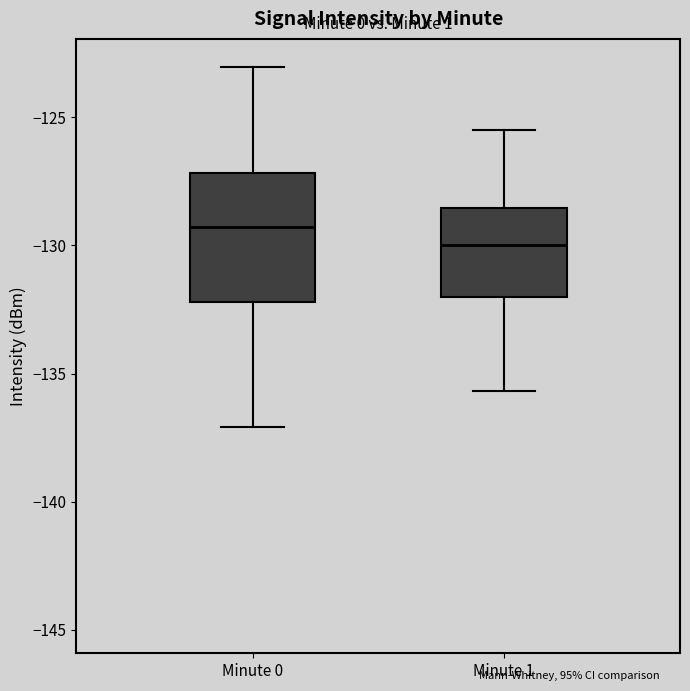

Where does the median line of the box for Minute 1 sit on the y-axis? The values are not printed on the chart, so give them approximately, as read against the axis.

-130.0